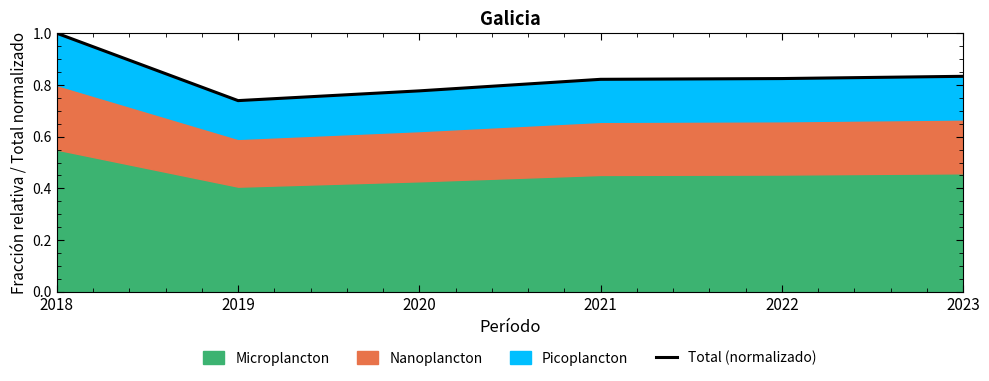

Is it true that the value at 2022 is 0.4?

False